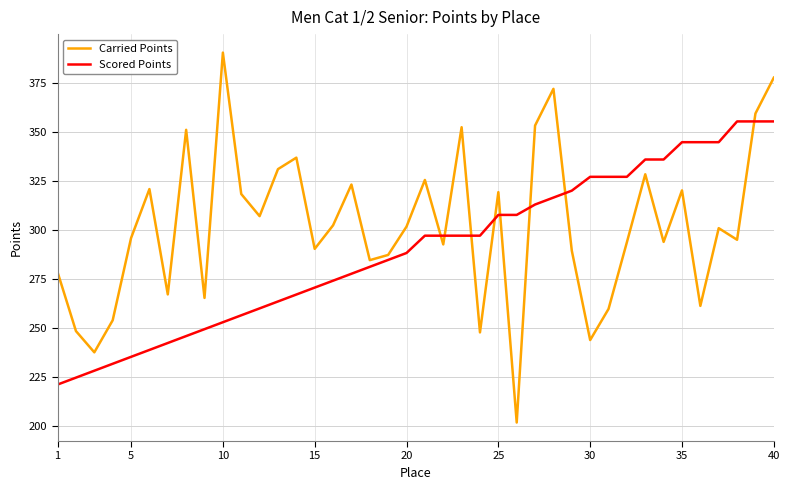

Which series has the largest total across all categories?

Carried Points